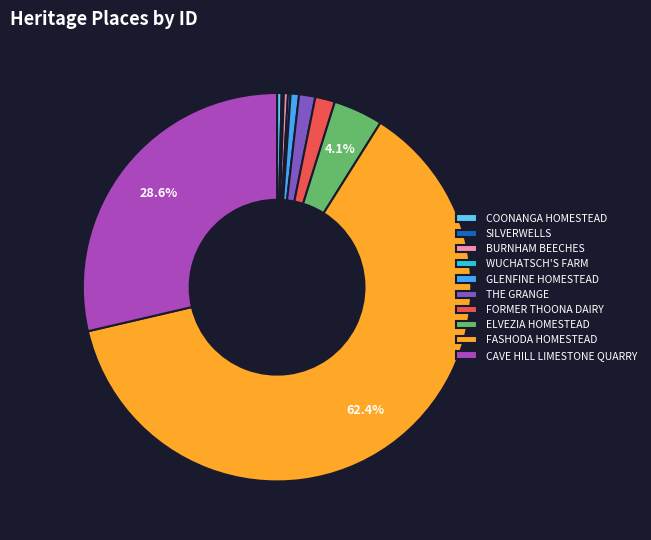

Is there any slice that represents more than half of the pie?

Yes